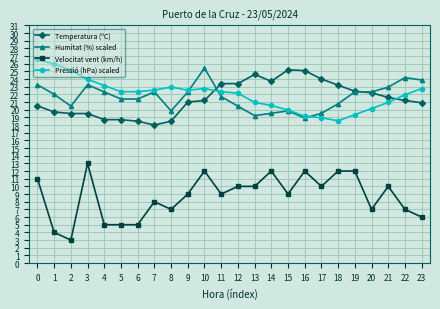

The value of Temperatura (ºC) at 5 is 10.8. True or false?

False